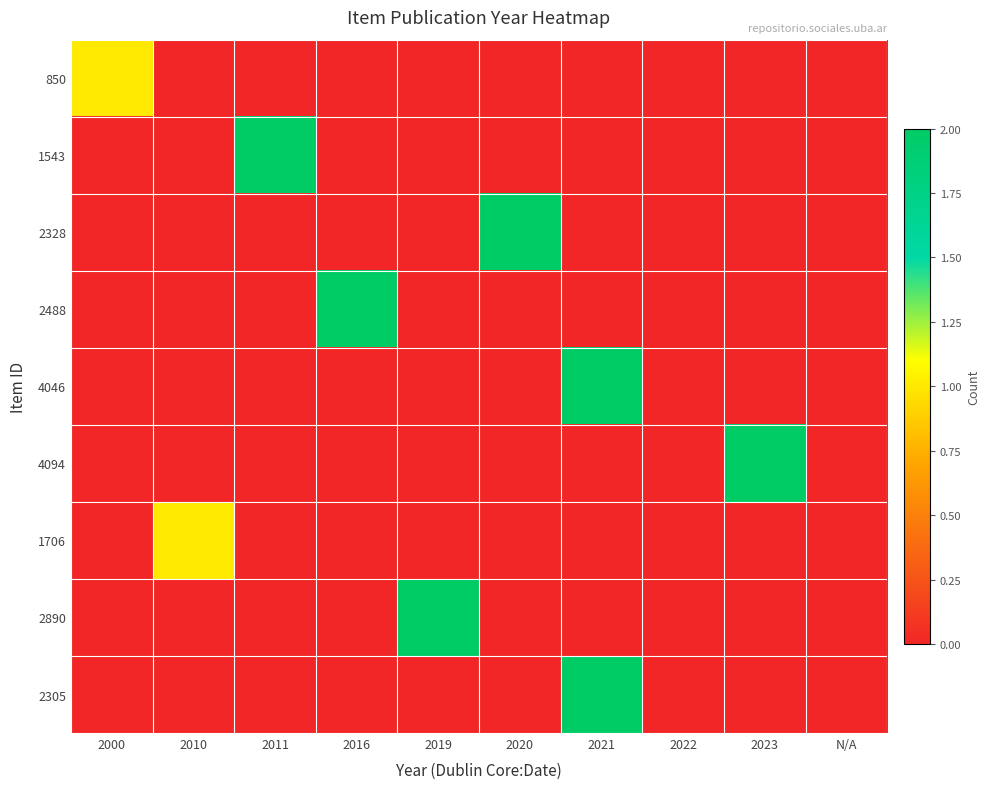

Reading right to left, transcribe all the data shown in this chart.

850: N/A=0	2023=0	2022=0	2021=0	2020=0	2019=0	2016=0	2011=0	2010=0	2000=1
1543: N/A=0	2023=0	2022=0	2021=0	2020=0	2019=0	2016=0	2011=2	2010=0	2000=0
2328: N/A=0	2023=0	2022=0	2021=0	2020=2	2019=0	2016=0	2011=0	2010=0	2000=0
2488: N/A=0	2023=0	2022=0	2021=0	2020=0	2019=0	2016=2	2011=0	2010=0	2000=0
4046: N/A=0	2023=0	2022=0	2021=2	2020=0	2019=0	2016=0	2011=0	2010=0	2000=0
4094: N/A=0	2023=2	2022=0	2021=0	2020=0	2019=0	2016=0	2011=0	2010=0	2000=0
1706: N/A=0	2023=0	2022=0	2021=0	2020=0	2019=0	2016=0	2011=0	2010=1	2000=0
2890: N/A=0	2023=0	2022=0	2021=0	2020=0	2019=2	2016=0	2011=0	2010=0	2000=0
2305: N/A=0	2023=0	2022=0	2021=2	2020=0	2019=0	2016=0	2011=0	2010=0	2000=0